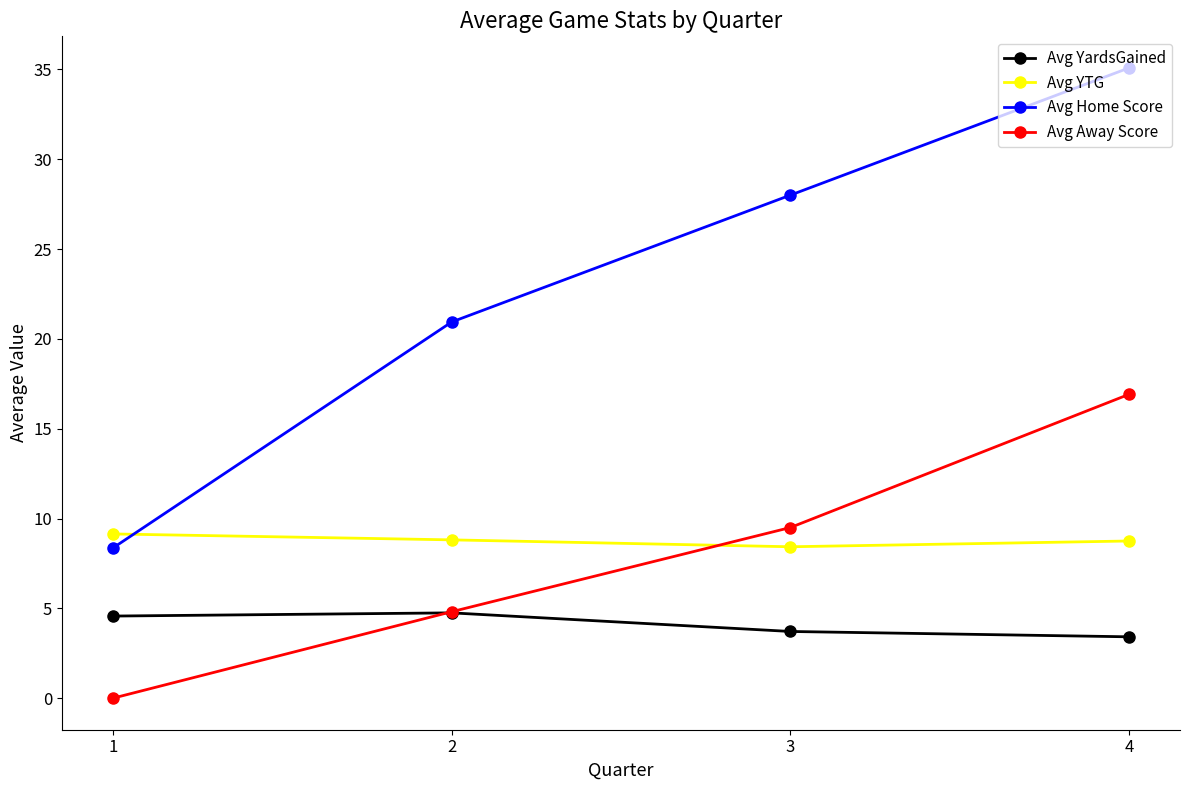

What is the maximum value for Avg YTG?

9.1